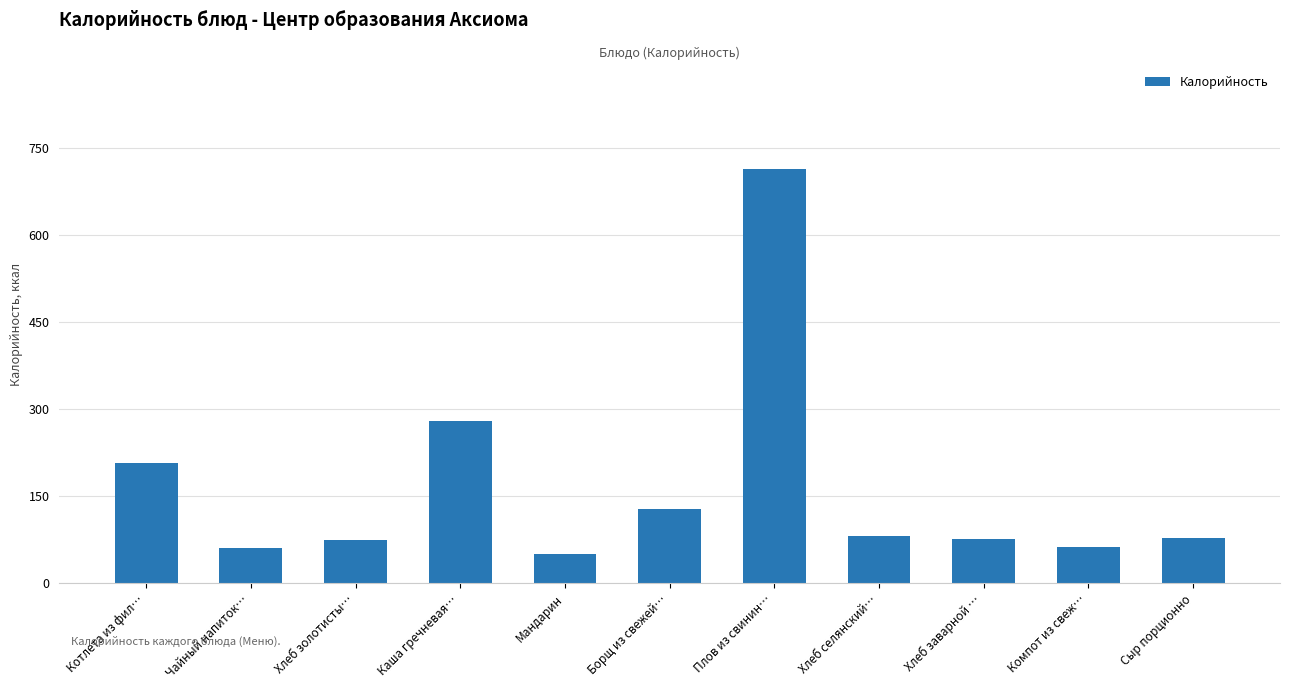

What is the label of the 3rd bar from the right?

Хлеб заварной …